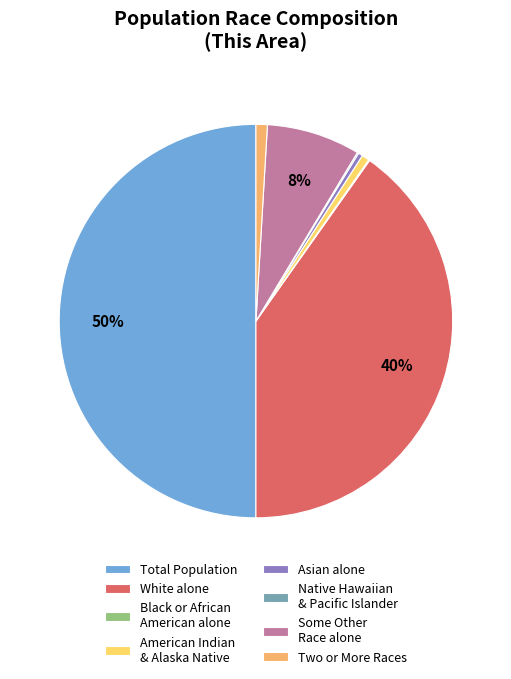

Which category has the biggest portion of the pie?

Total Population